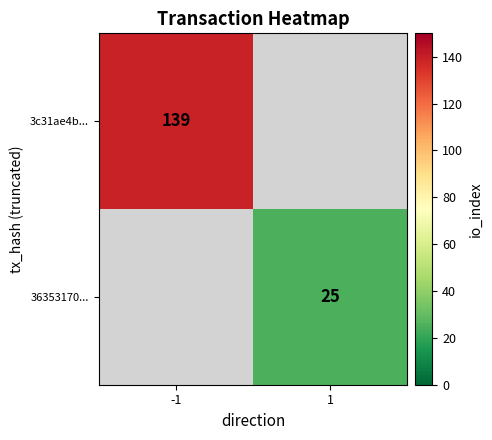

Is it true that 36353170... equals 25 at 1?

True